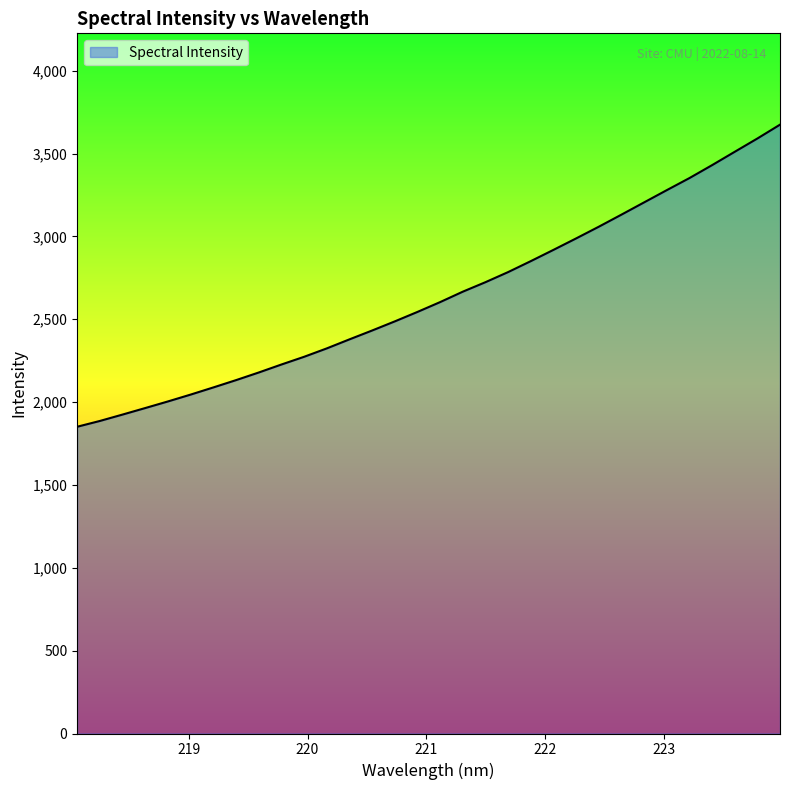

What is the difference between the maximum and minimum values?

1823.0